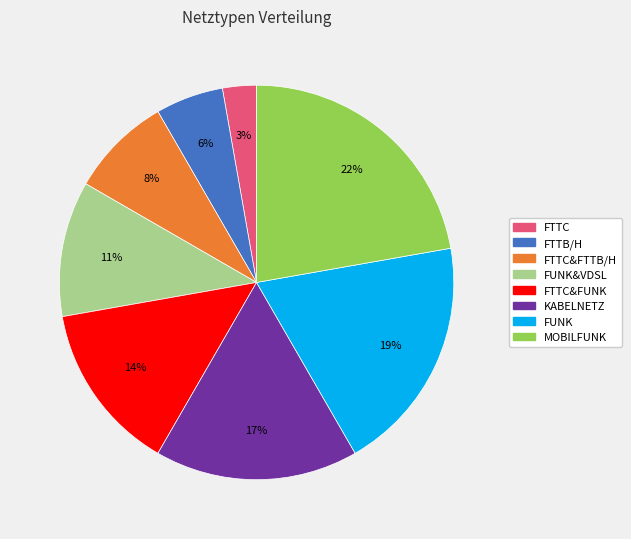

Is there any slice that represents more than half of the pie?

No